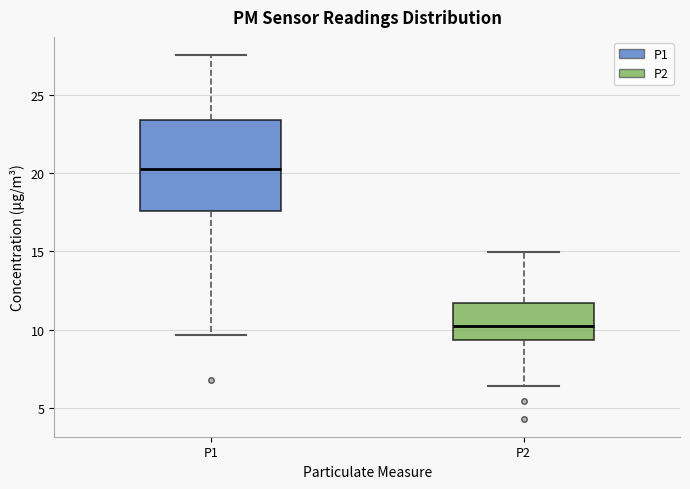

Reading left to right, transcribe this box plot: for each box, give where its median line is, the range the box spans, and where its two whiskers end, as read against the y-axis. The values are not printed on the chart, so give them approximately, as read against the axis.

P1: median 20.0, box 17.5 to 23.5, whiskers 9.5 to 27.5
P2: median 10.5, box 9.5 to 11.5, whiskers 6.5 to 15.0